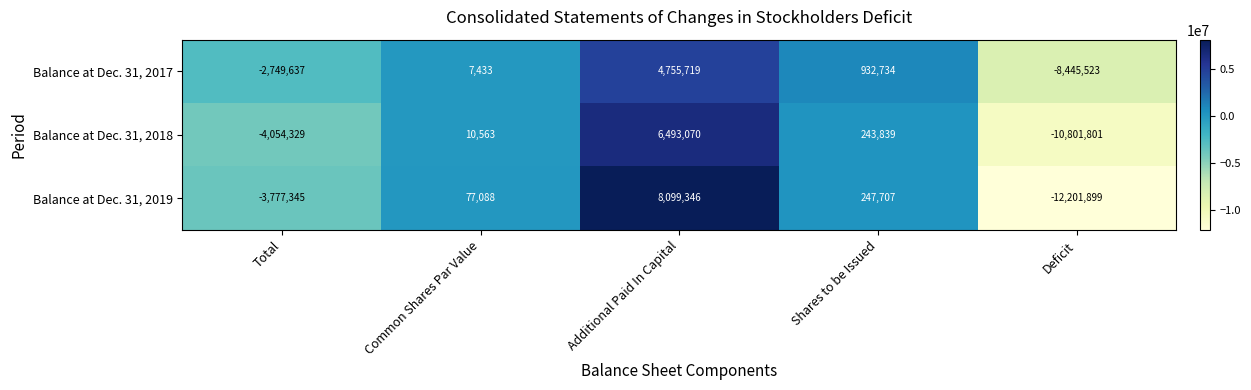

List the series in order of their overall mean, lowest first.

Balance at Dec. 31, 2018, Balance at Dec. 31, 2019, Balance at Dec. 31, 2017